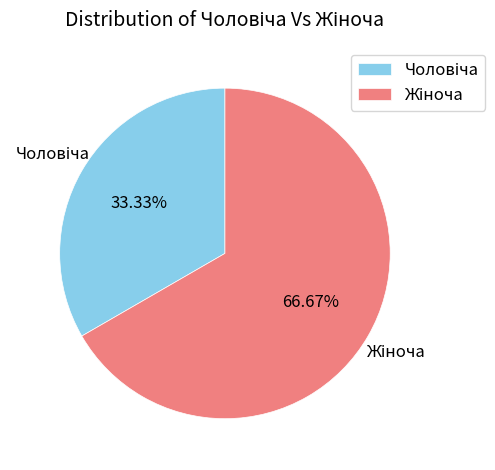

Does any single category account for the majority?

Yes